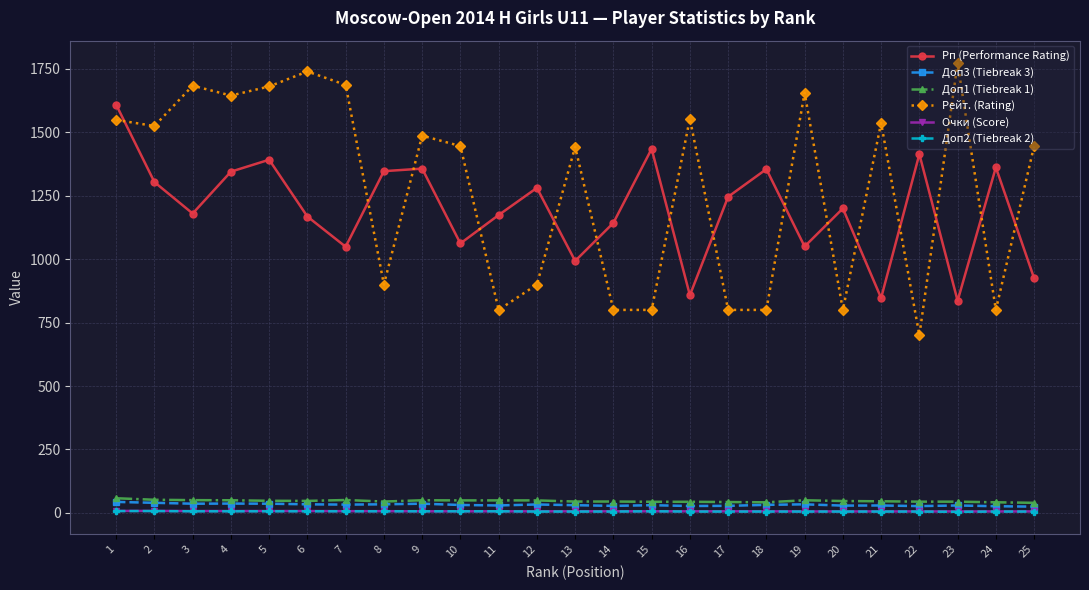

Which series has the largest range (max minus min)?

Рейт. (Rating)